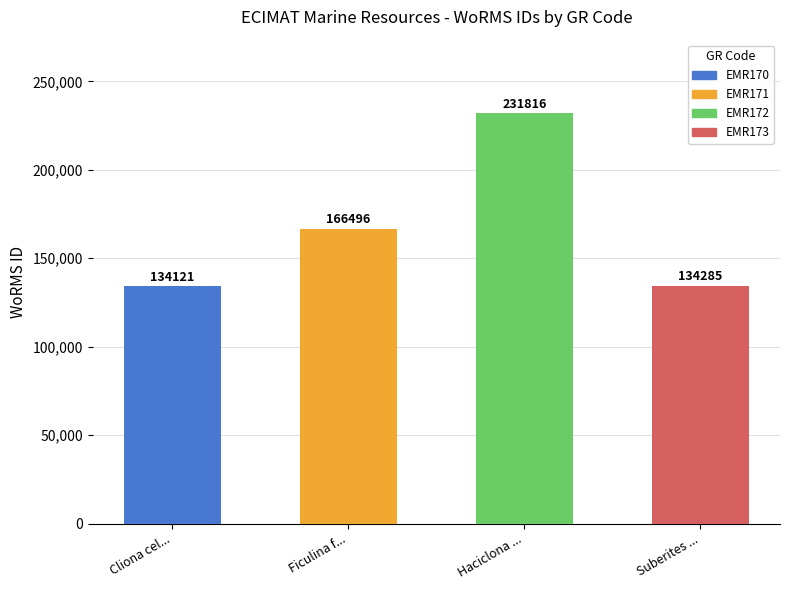

What is the change in value from EMR171 to EMR173?

-32211